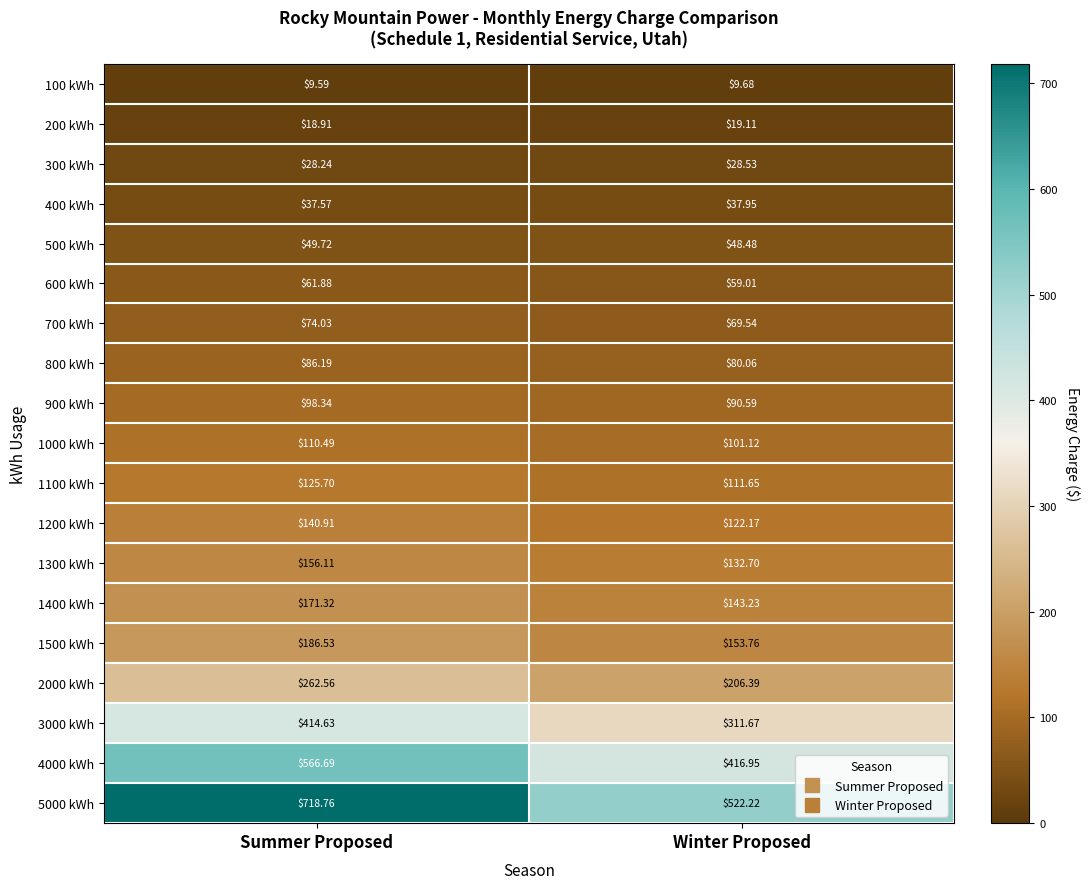

At which category is the sum across all series the highest?

Summer Proposed